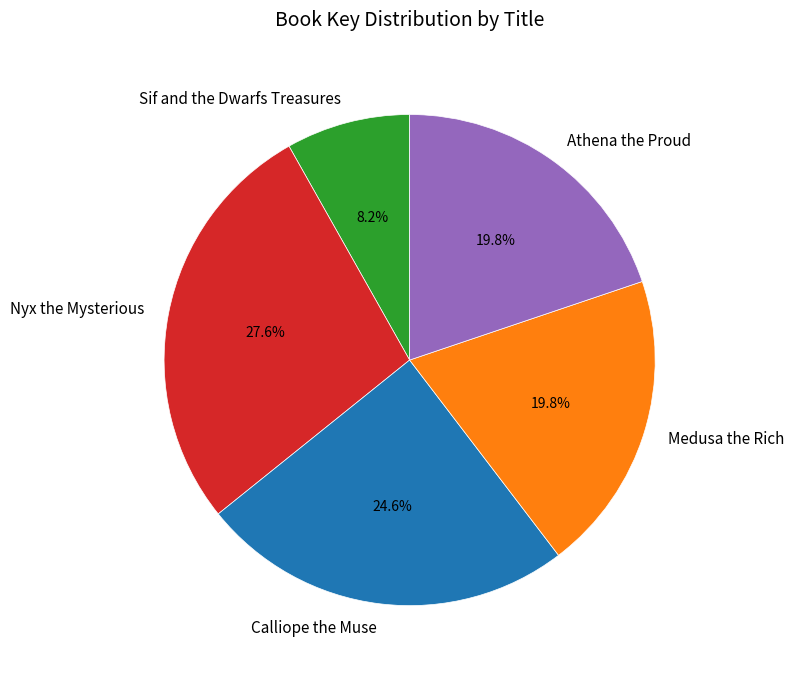

Which slice is the largest?

Nyx the Mysterious